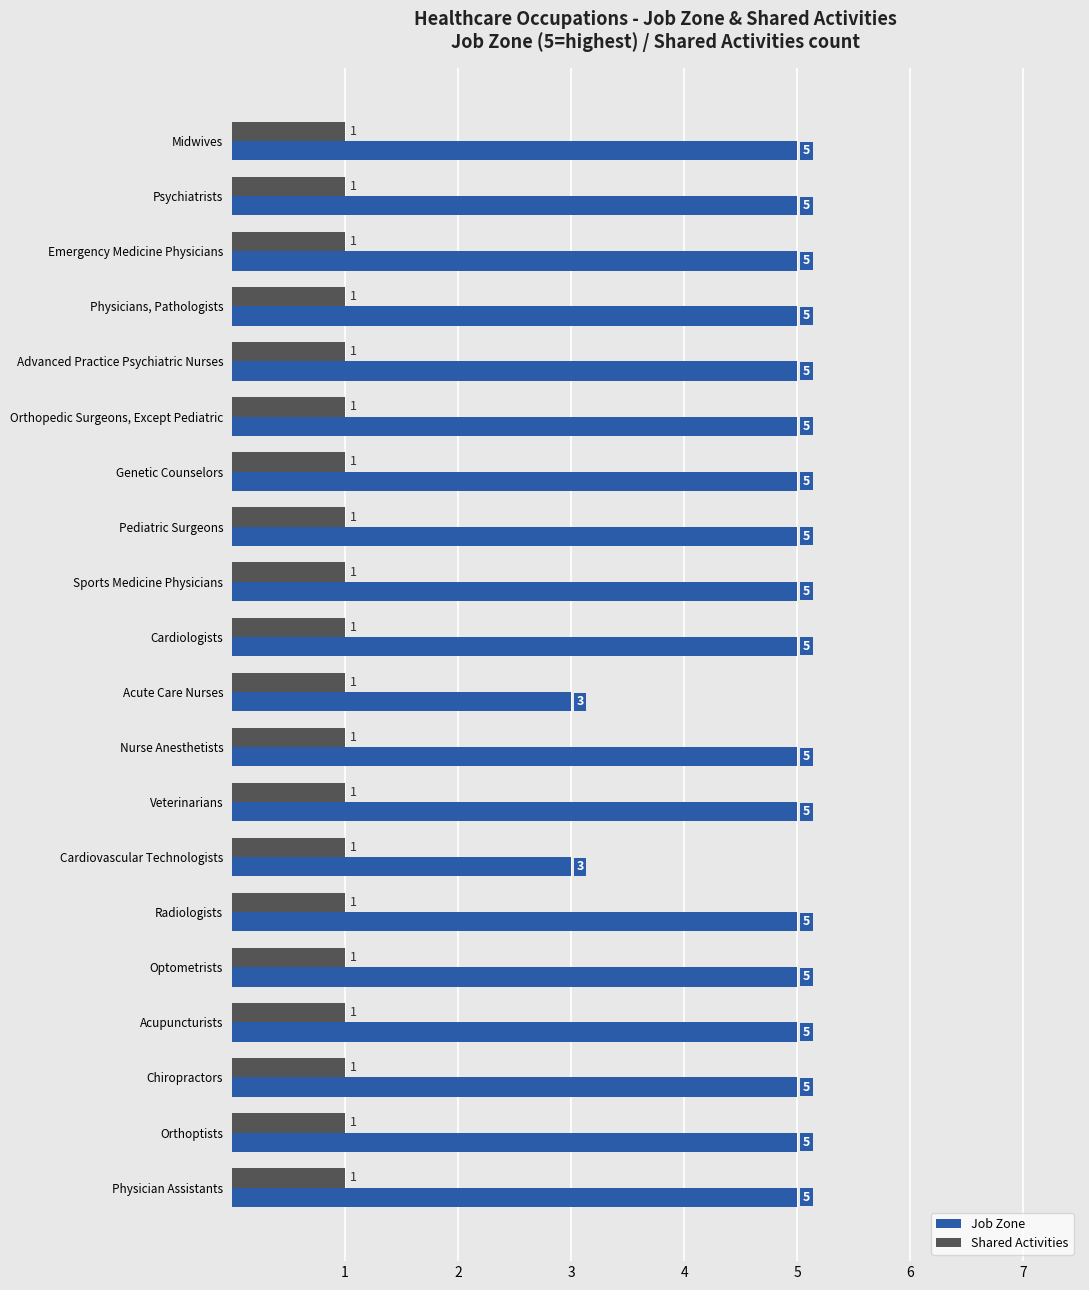

What are all the series names shown in the legend?

Job Zone, Shared Activities